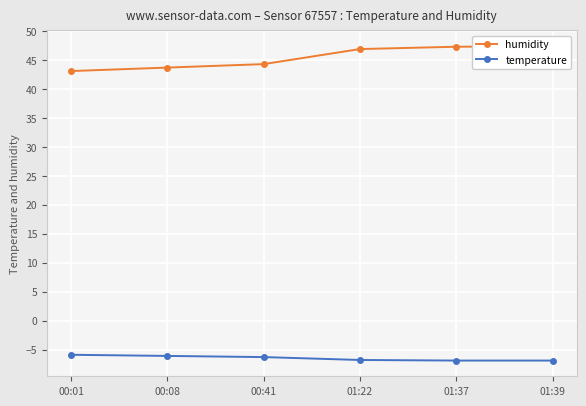

Reading left to right, list all the values displayed in this chart.

humidity: 00:01=43.1	00:08=43.7	00:41=44.3	01:22=46.9	01:37=47.3	01:39=47.4
temperature: 00:01=-5.9	00:08=-6.1	00:41=-6.3	01:22=-6.8	01:37=-6.9	01:39=-6.9